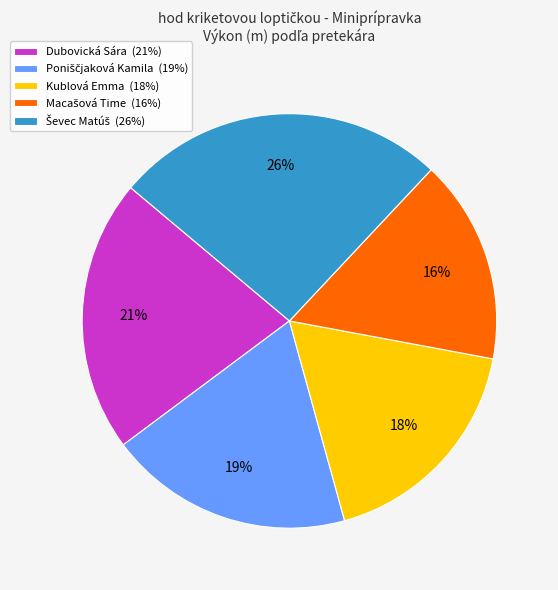

Is there any slice that represents more than half of the pie?

No